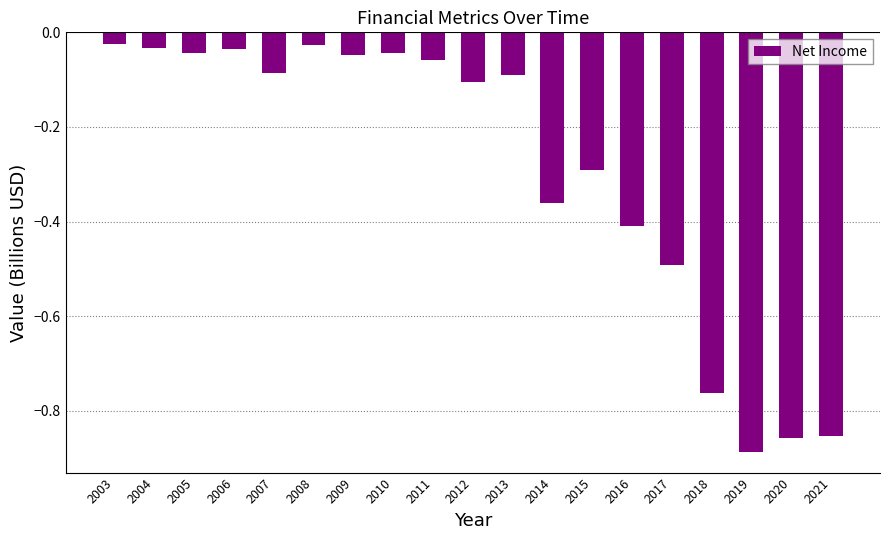

What is the value of the 15th bar from the left?

-0.5